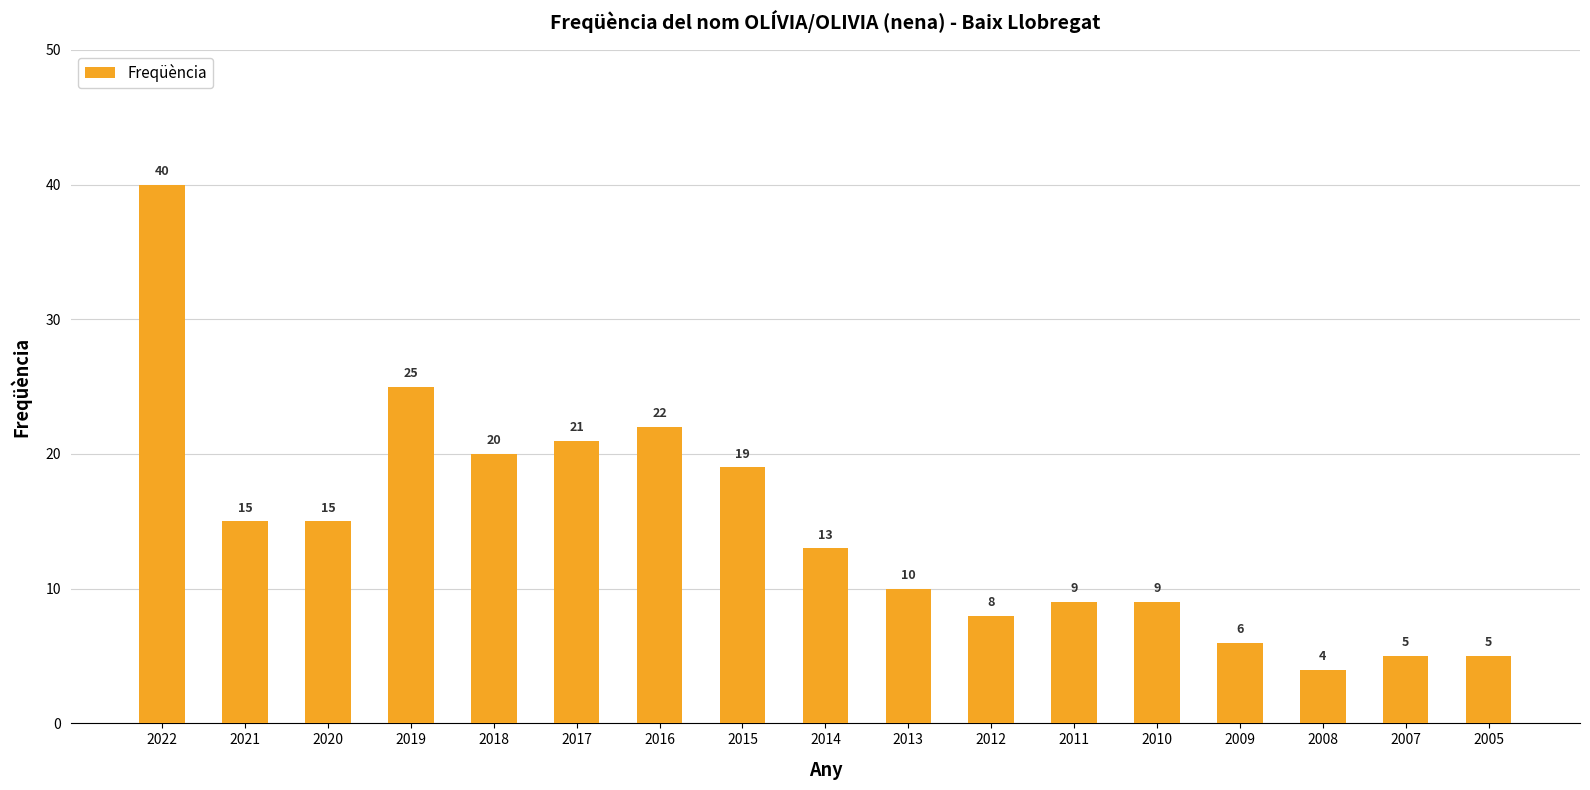

The chart shows a value of 10 at 2013. True or false?

True